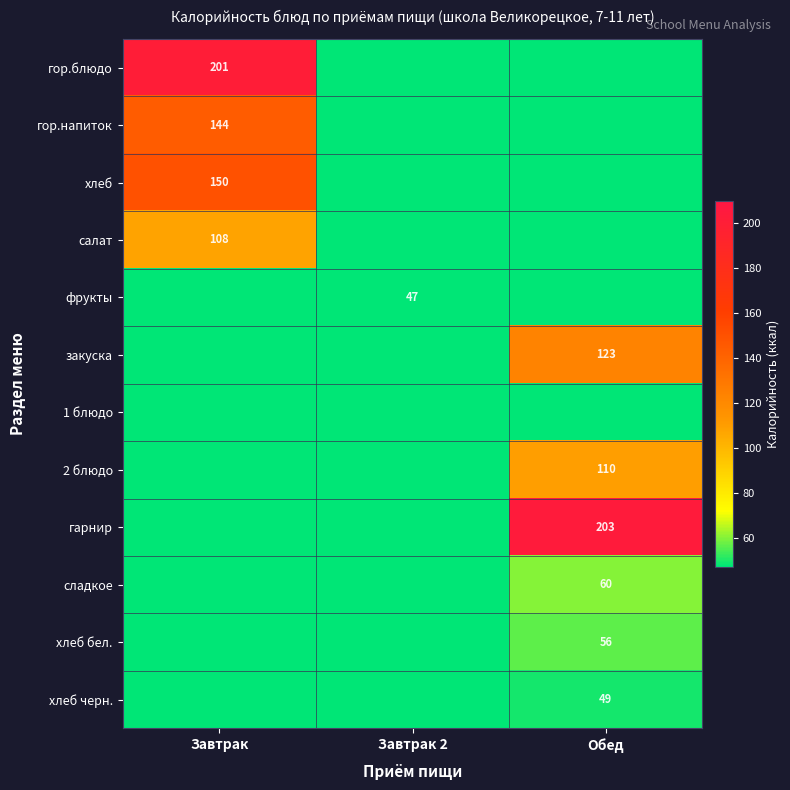

How many categories are shown in the chart?

3